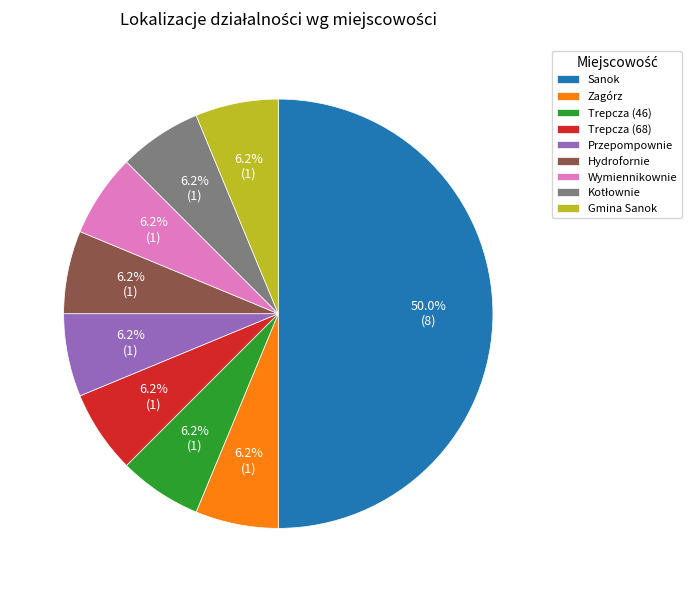

Does Hydrofornie account for over 50% of the chart?

No